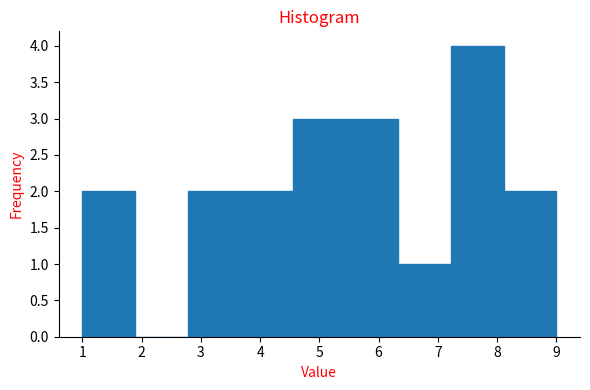

Reading left to right, list every bar in this chart as the range it spans on the x-axis followed by its height. Neither the bar edges nor the heights are printed on the chart, so give them approximately, as read against the axes.

1.0 to 1.9: 2
1.9 to 2.8: 0
2.8 to 3.7: 2
3.7 to 4.6: 2
4.6 to 5.4: 3
5.4 to 6.3: 3
6.3 to 7.2: 1
7.2 to 8.1: 4
8.1 to 9.0: 2